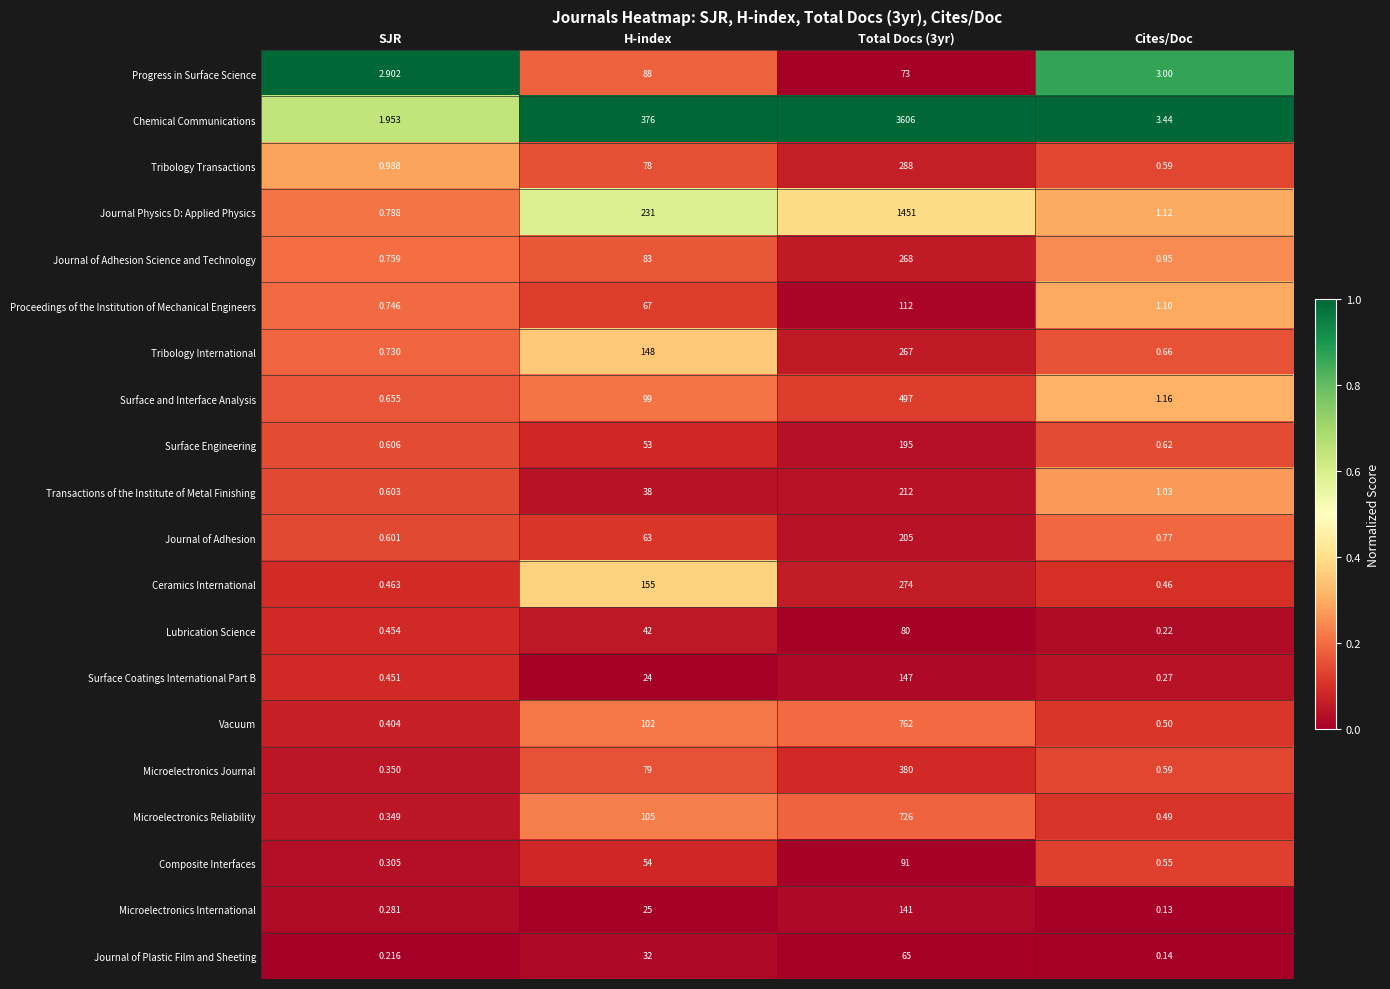

At which category does the chart reach its minimum across all series?

Cites/Doc